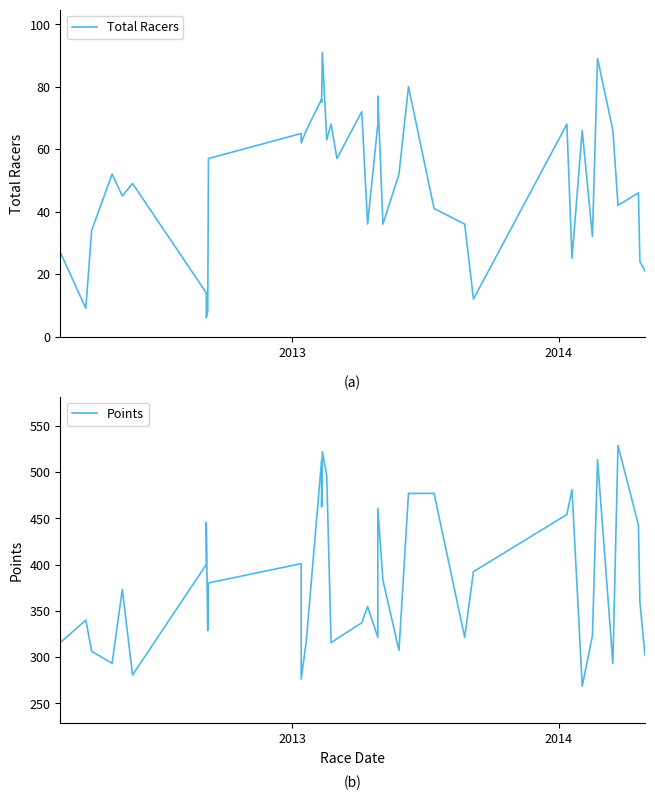

What is the highest value of the Total Racers series?

91.0